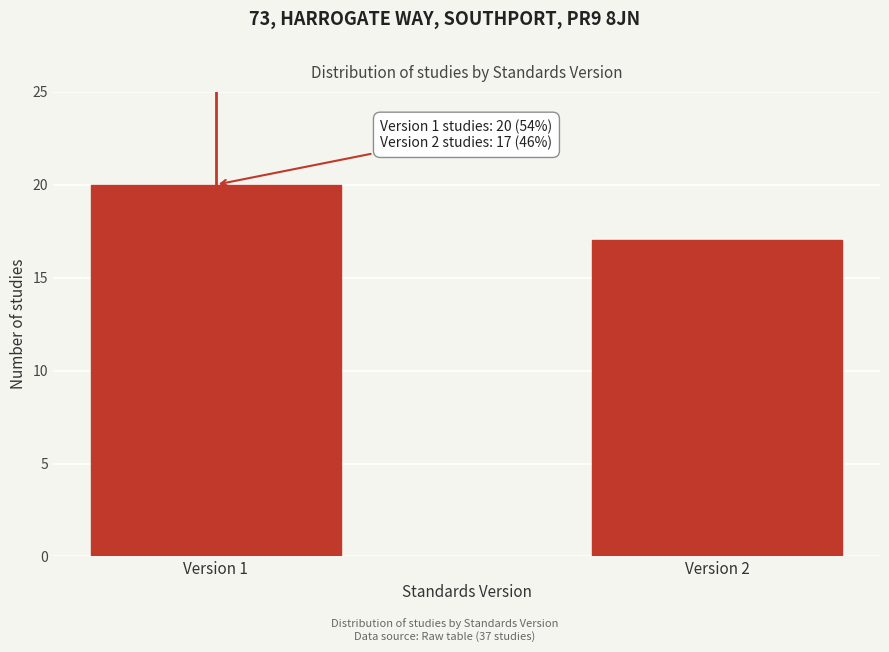

Reading left to right, list all the values displayed in this chart.

20	17